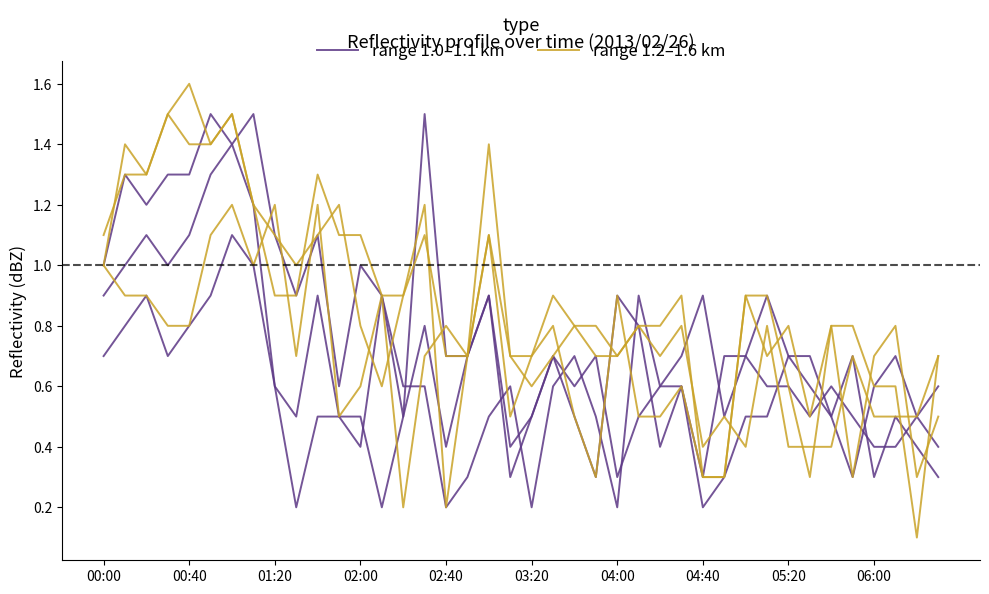

How many times do range 1.0–1.1 km and range 1.2–1.6 km cross each other?

9